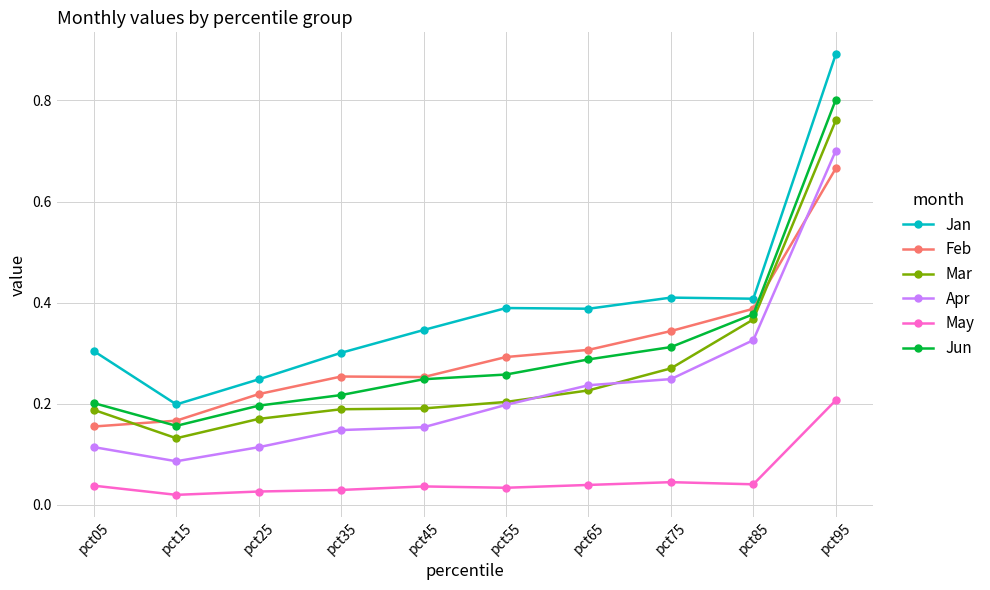

What is the highest value of the Jan series?

0.9